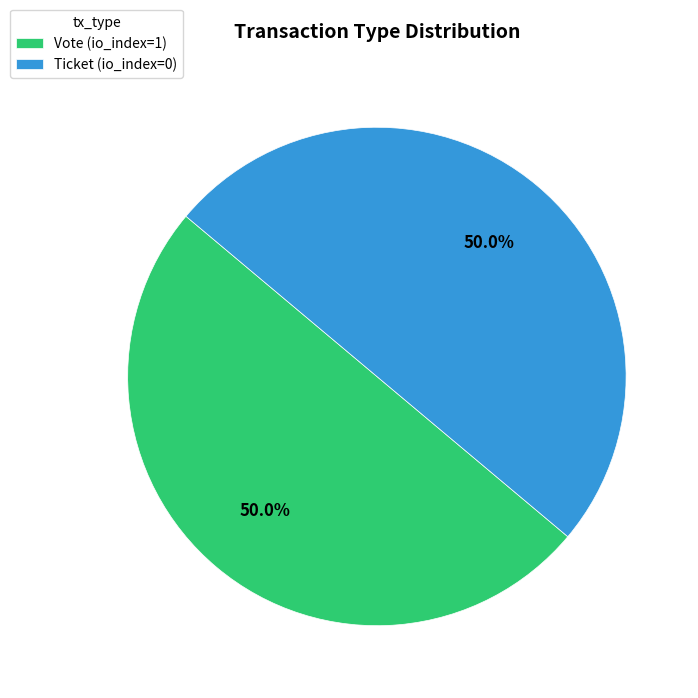

What percentage is NOT represented by Vote (io_index=1)?

50.0%